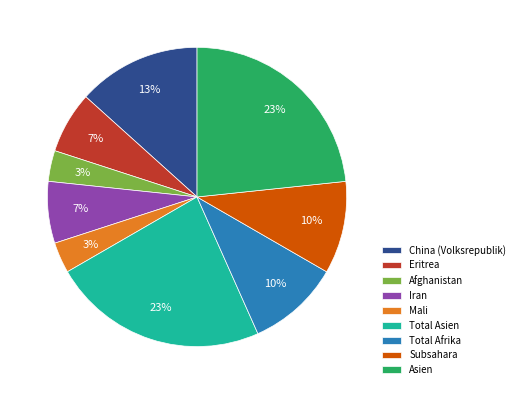

Is there any slice that represents more than half of the pie?

No